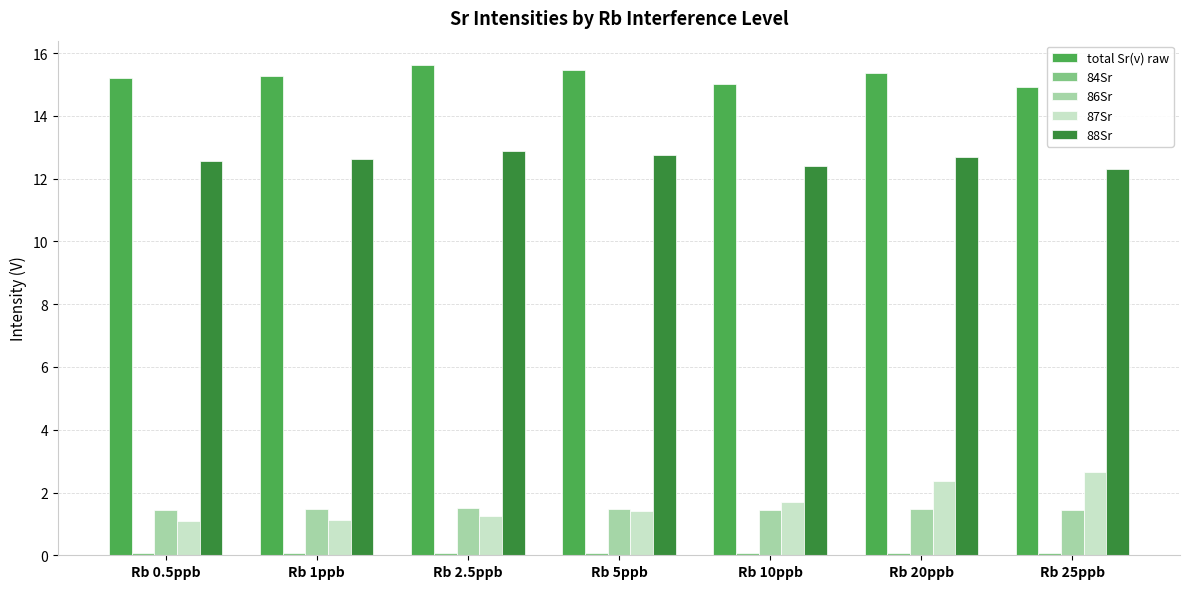

Is it true that 88Sr equals 12.6 at Rb 0.5ppb?

True